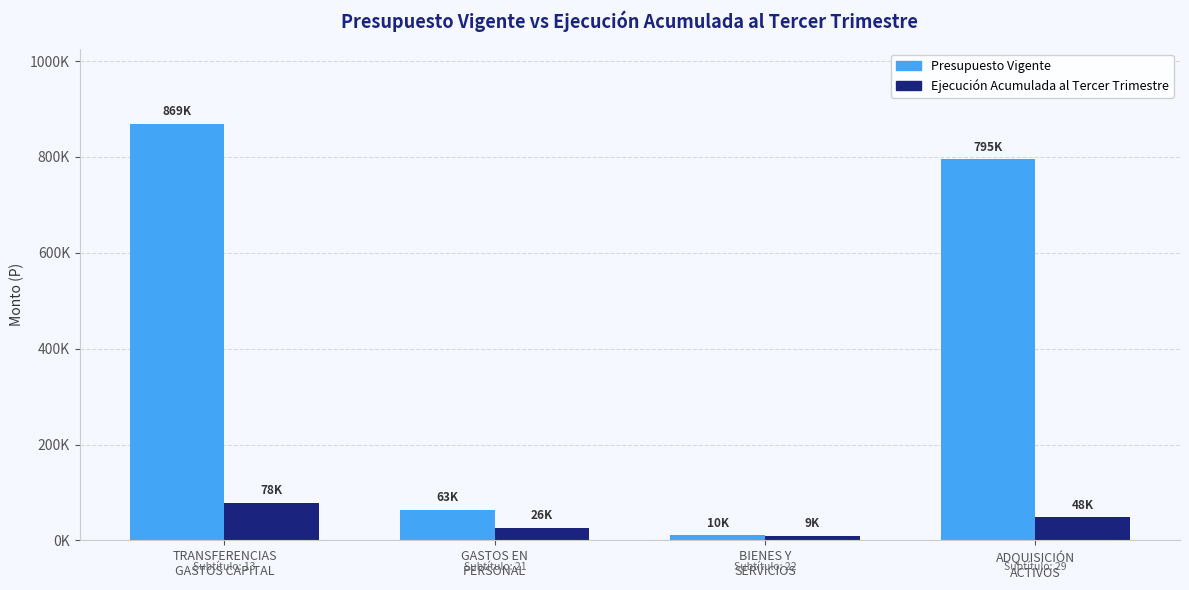

Which label corresponds to the largest value in the chart?

TRANSFERENCIAS
GASTOS CAPITAL